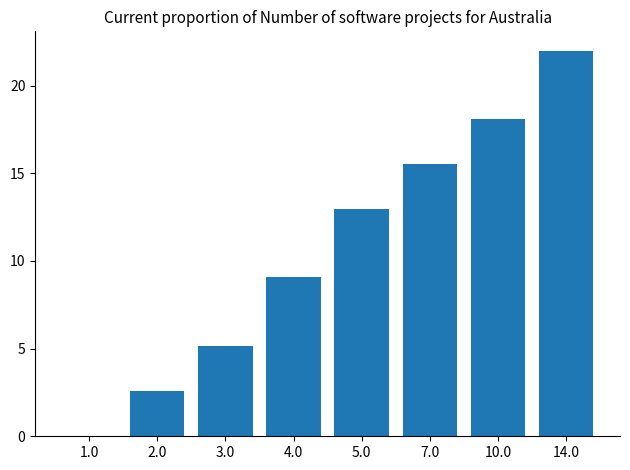

What value does the data have at 14.0?

22.0